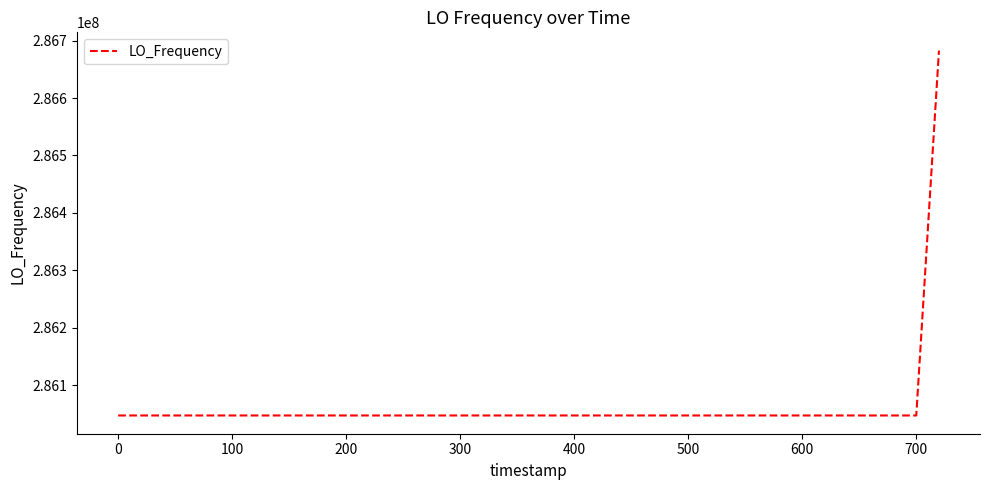

Is this an area chart (filled region under the line)?

No